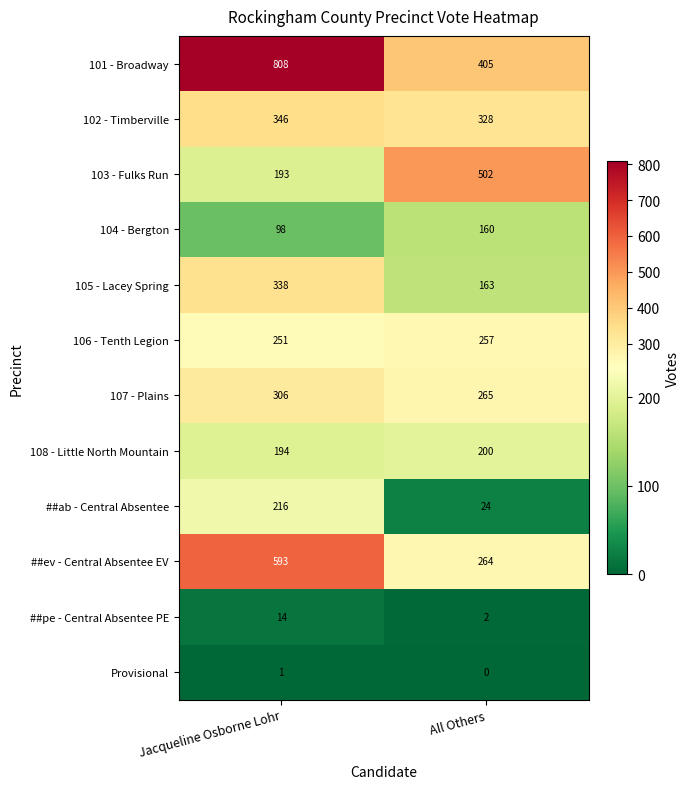

Which category has the lowest value in the Provisional series?

All Others